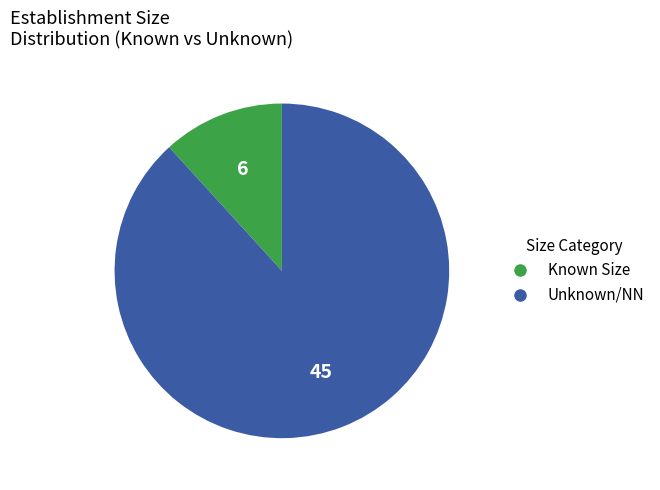

Which has a higher value, Unknown/NN or Known Size?

Unknown/NN